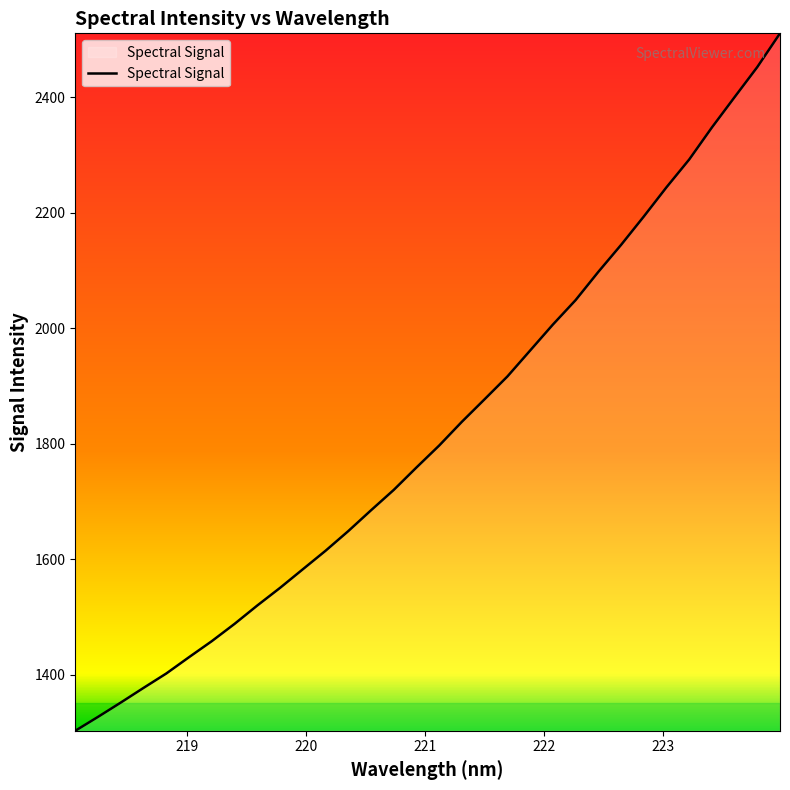

What is the difference between the maximum and minimum values?

1207.1